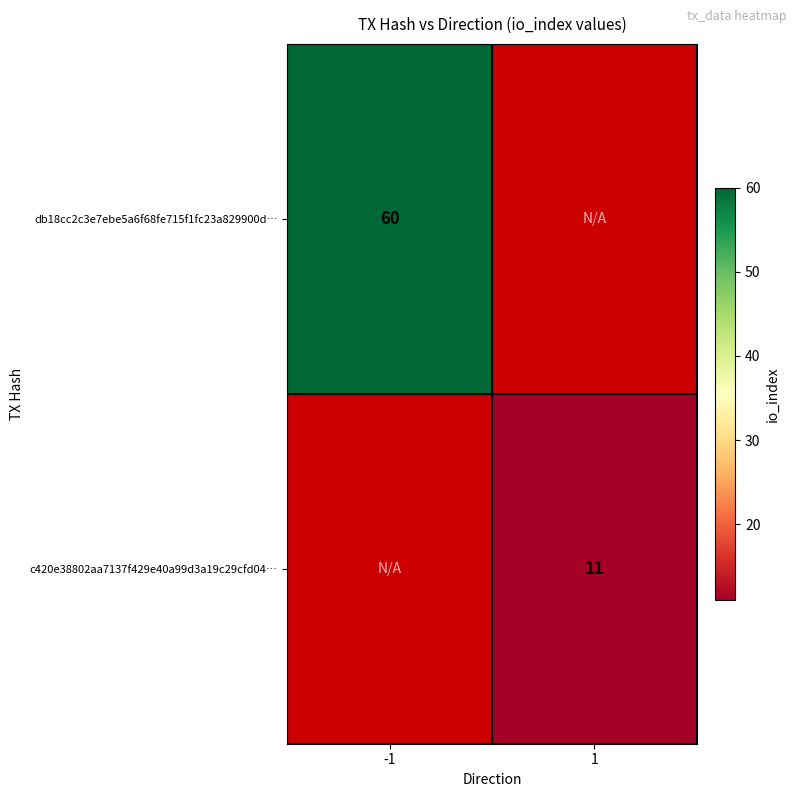

The c420e38802aa7137f429e40a99d3a19c29cfd04… series shows 18 at 1. True or false?

False